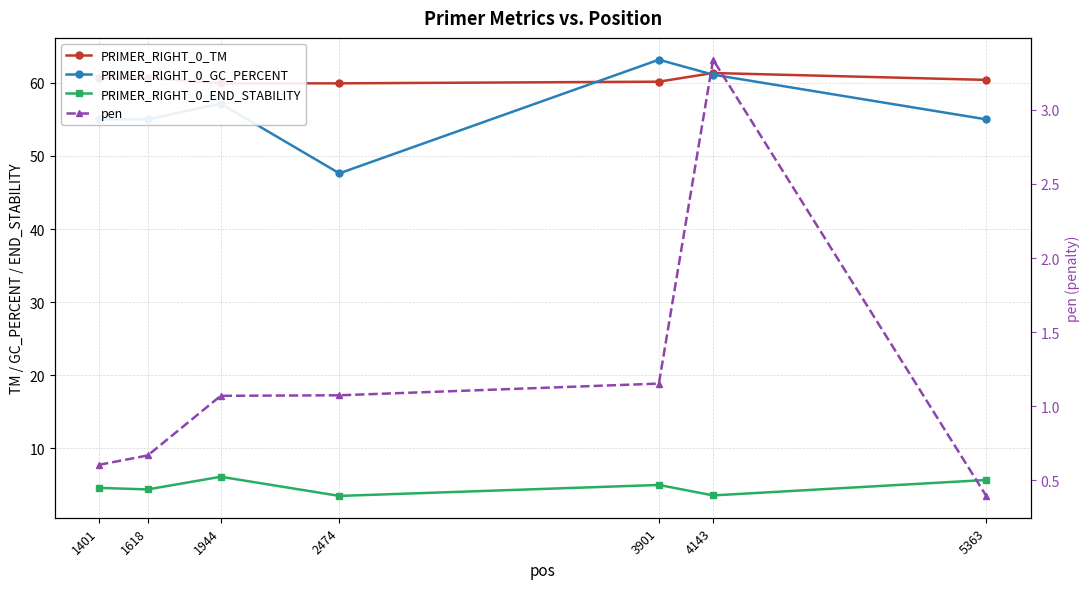

What is the value of the PRIMER_RIGHT_0_TM point at the 6th from the left?

61.3